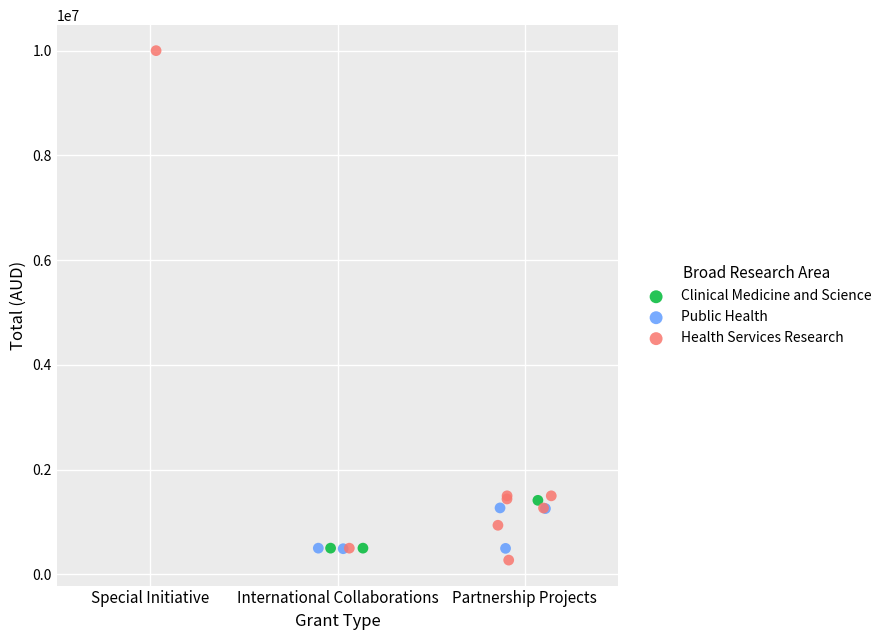

Which series has the widest spread of Y values?

Health Services Research